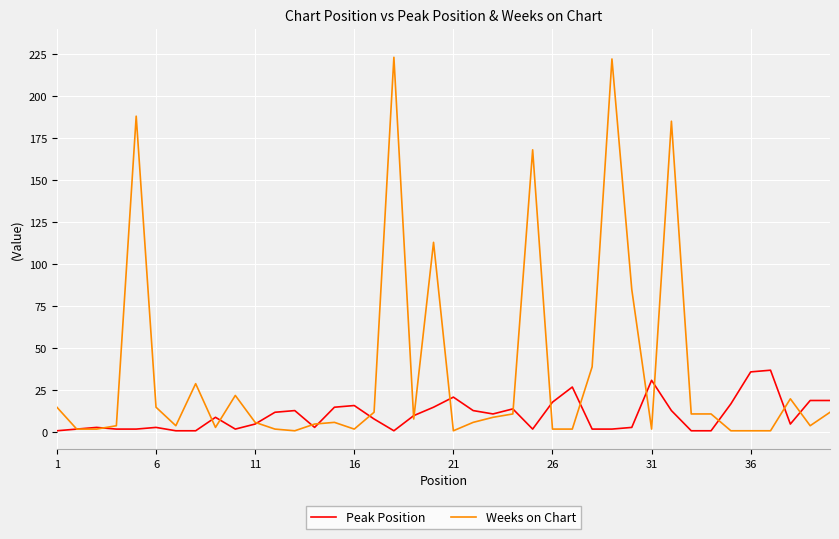

List the series in order of their overall mean, highest first.

Weeks on Chart, Peak Position